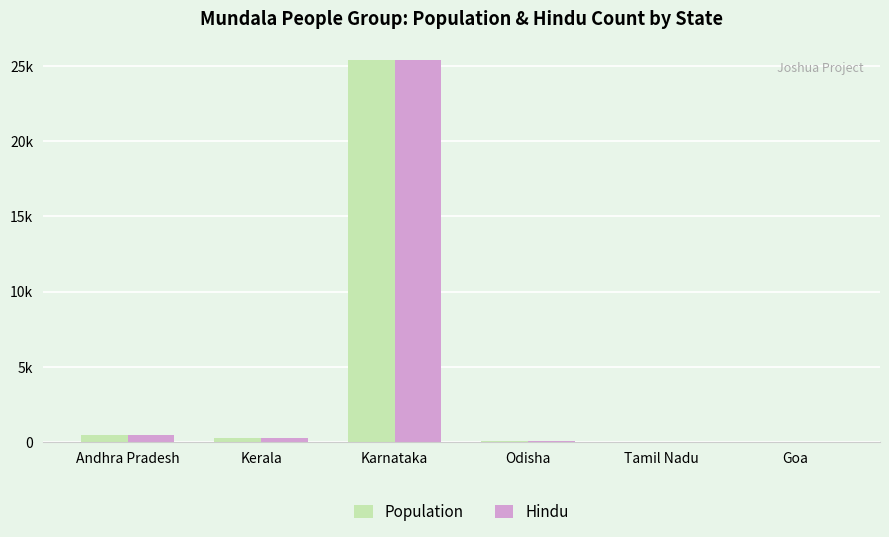

What is the difference between the maximum and minimum values in the Population series?

25360